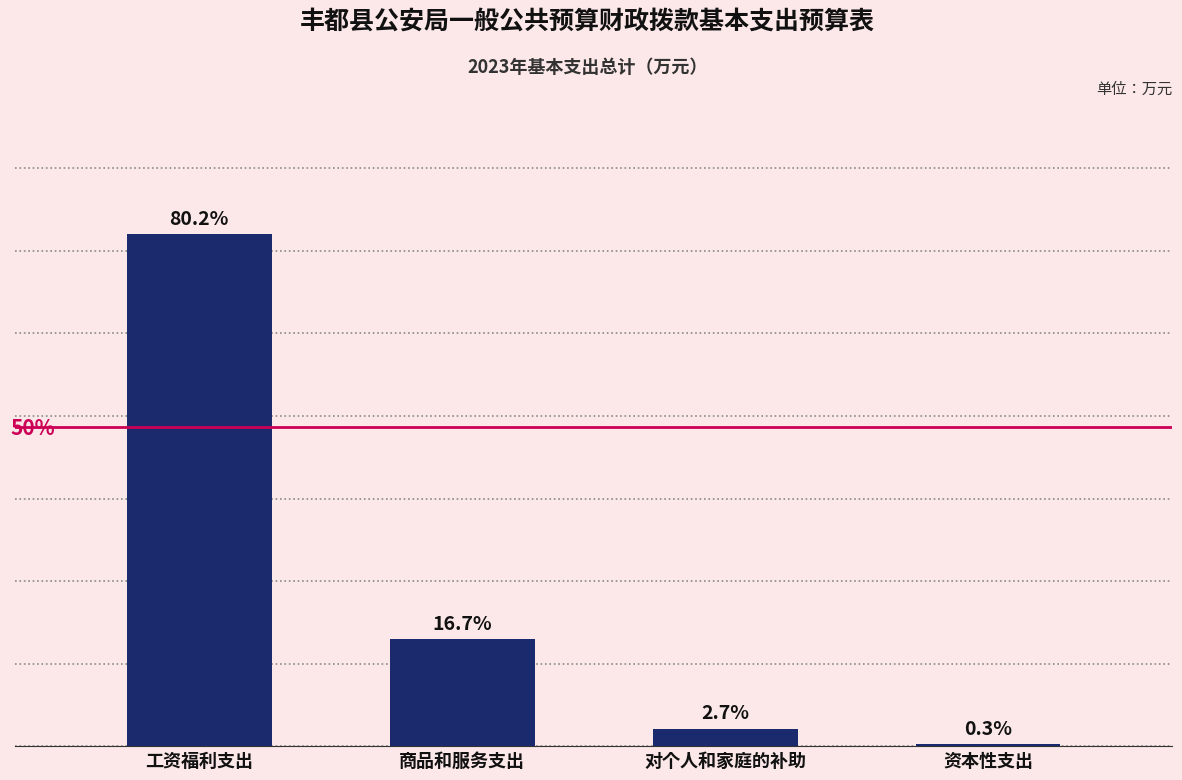

What is the ratio of the value at 工资福利支出 to the value at 商品和服务支出?

4.8